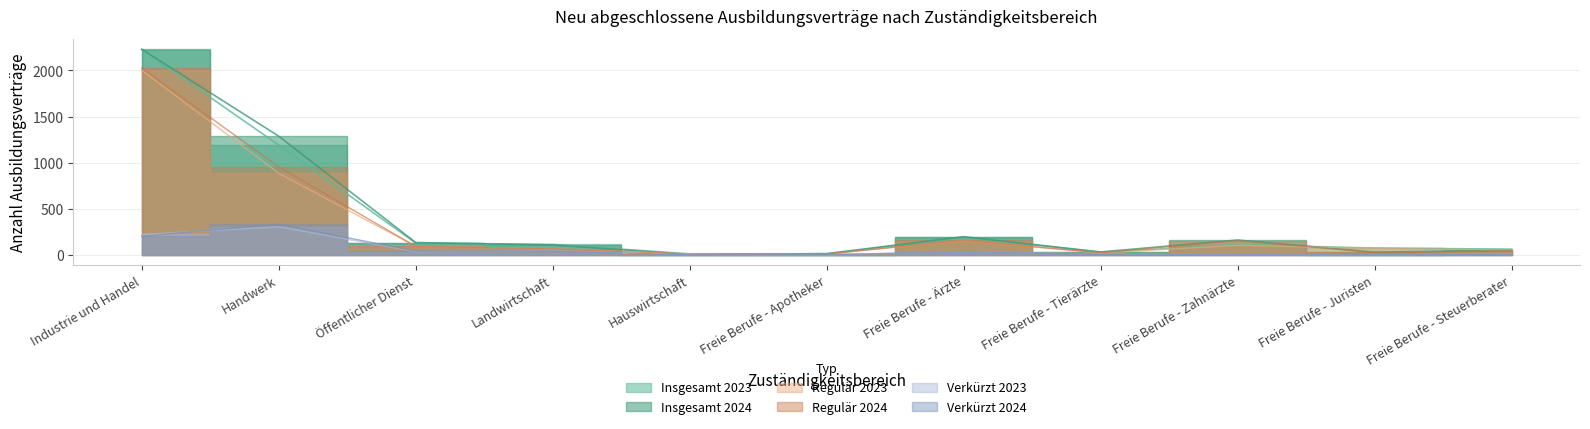

List the series in order of their peak value, lowest first.

Verkürzt 2023, Verkürzt 2024, Regulär 2023, Regulär 2024, Insgesamt 2023, Insgesamt 2024